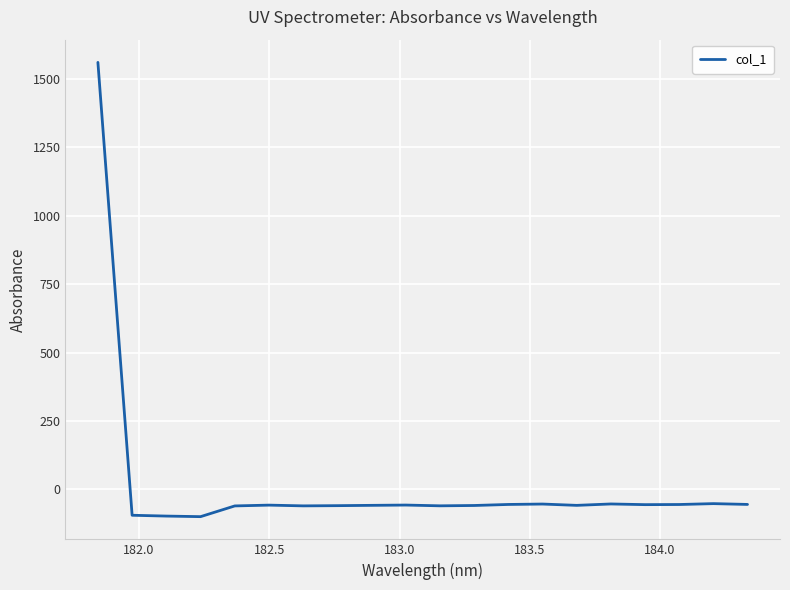

What is the minimum value shown in the chart?

-99.4